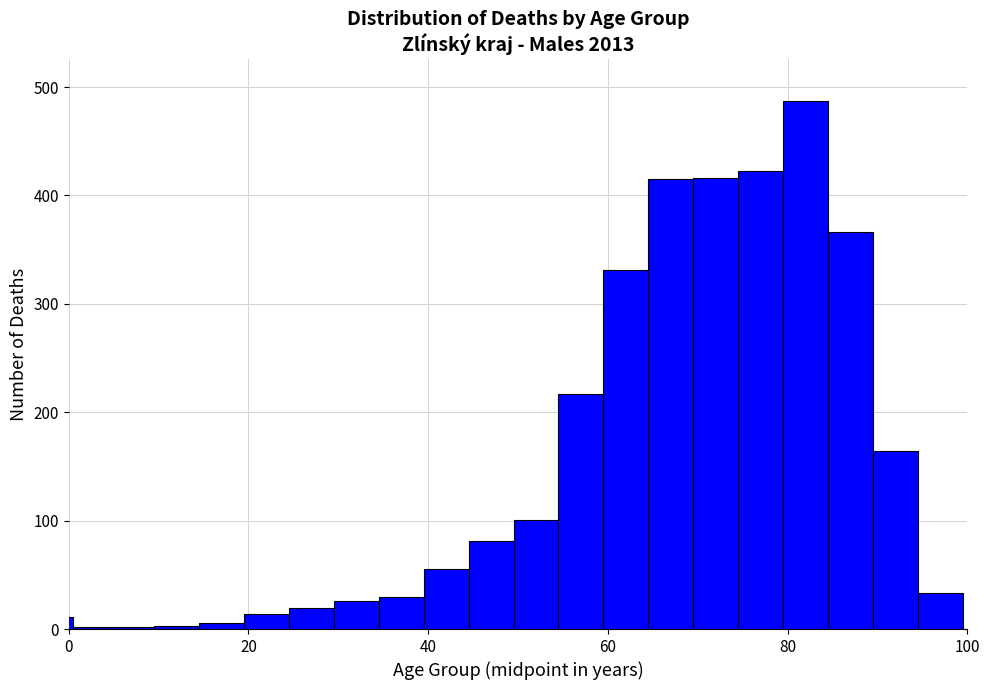

Read against the x-axis, roughly where is the centre of the tallest bar?

82